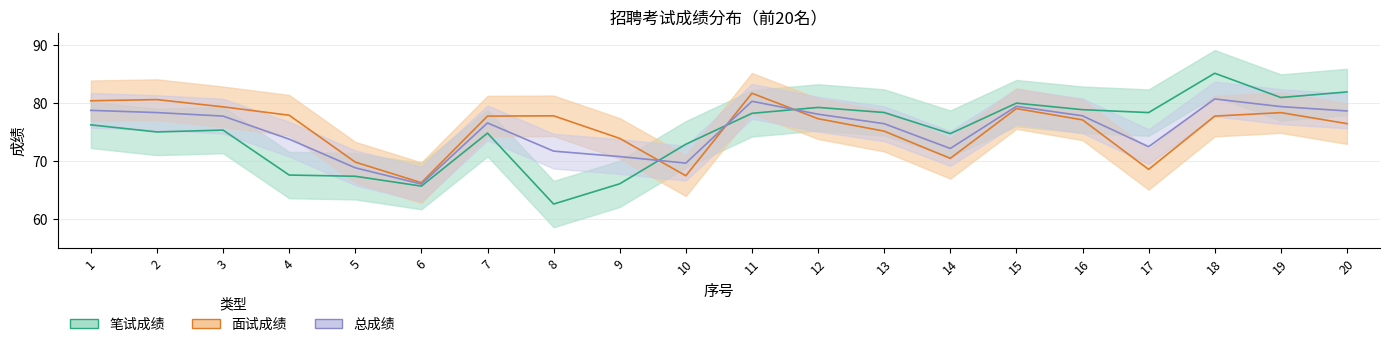

At which category does 笔试成绩 reach its first local valley?

2